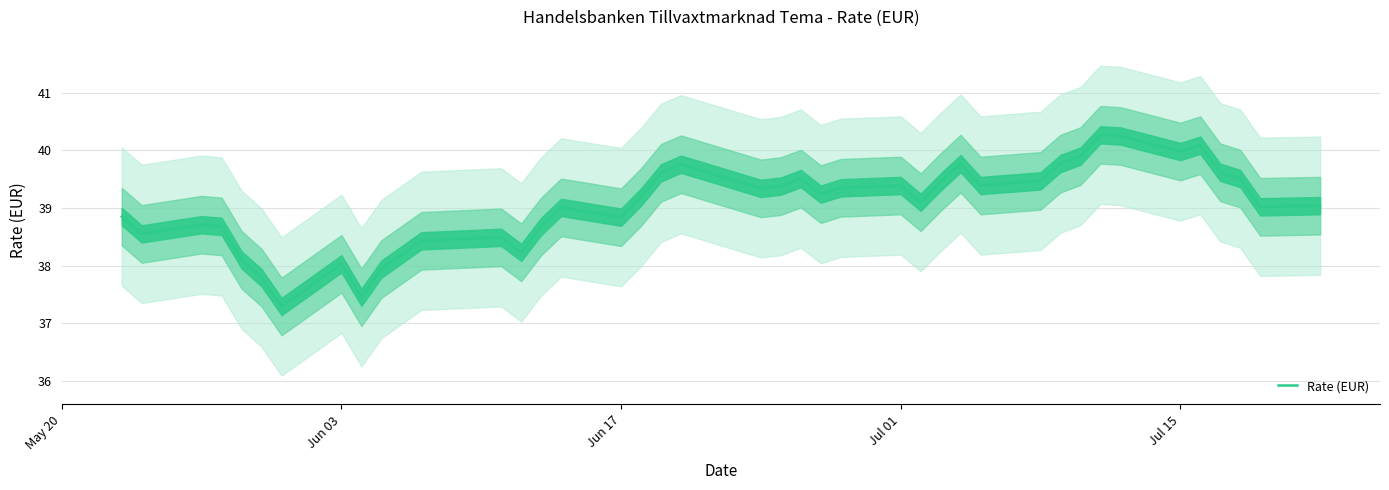

What is the difference between the second highest and minimum values?

3.0